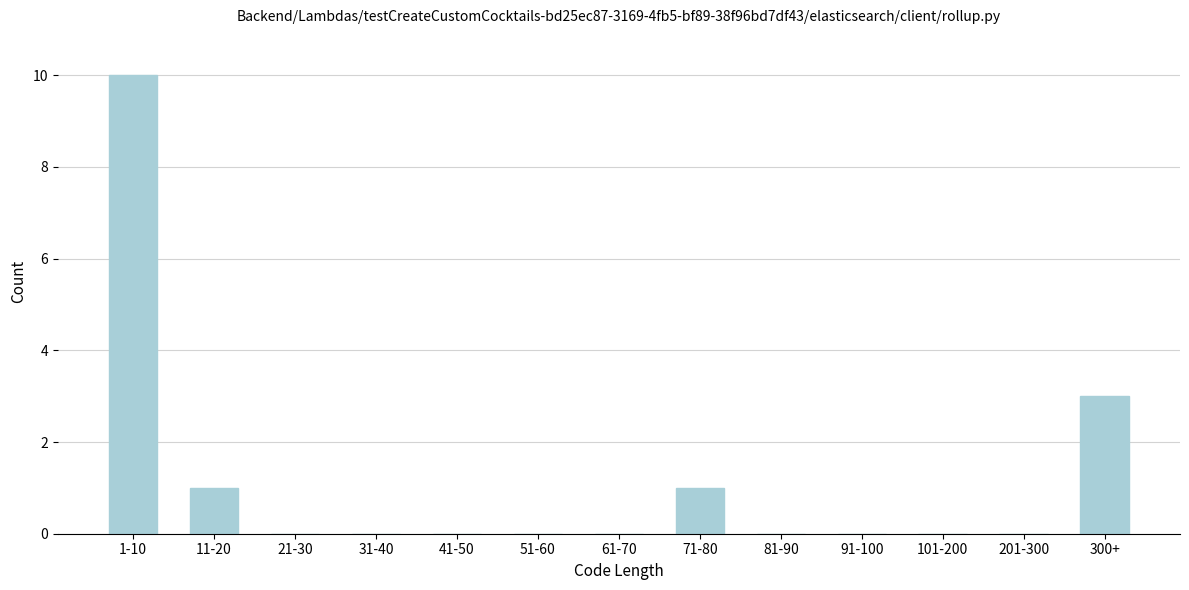

Reading left to right, list all the values displayed in this chart.

1-10=10	11-20=1	21-30=0	31-40=0	41-50=0	51-60=0	61-70=0	71-80=1	81-90=0	91-100=0	101-200=0	201-300=0	300+=3